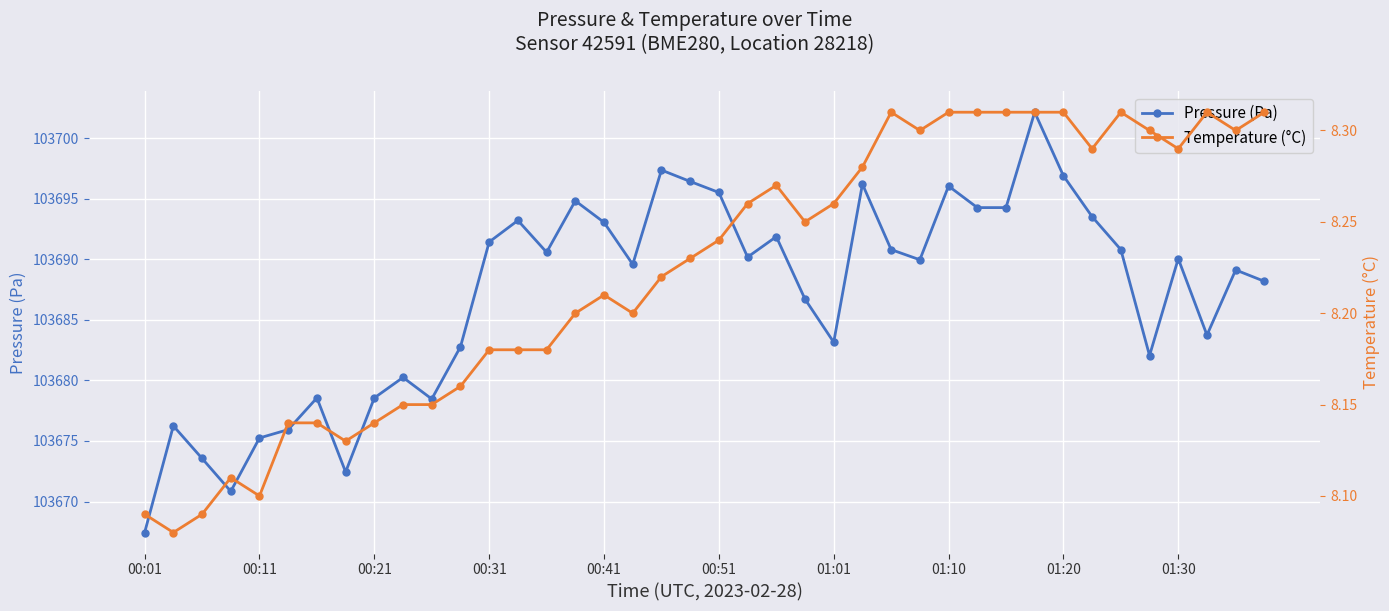

What is the minimum value for pressure?

103667.4